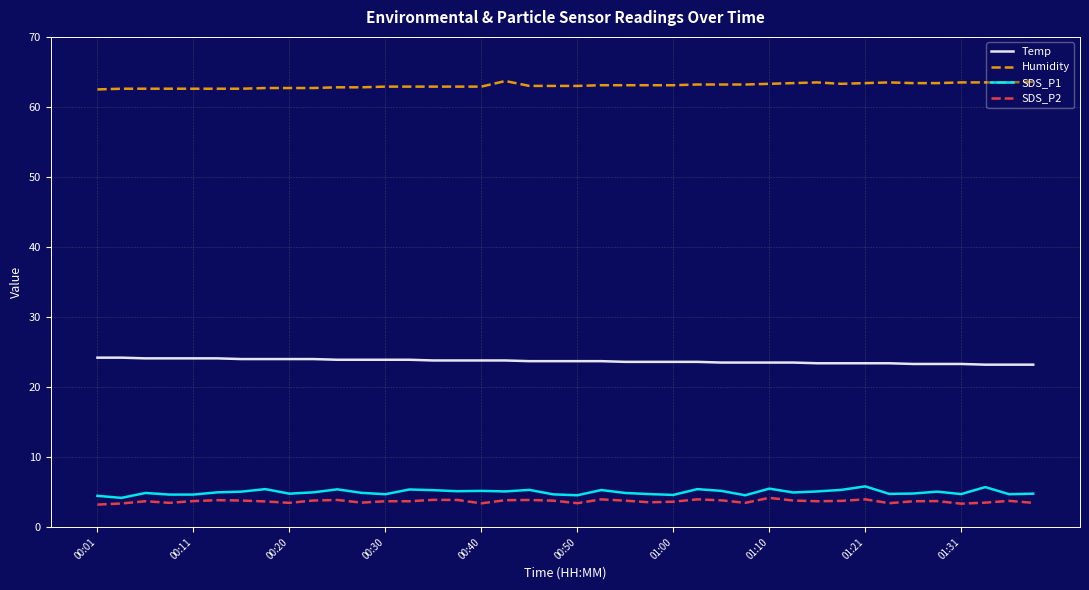

True or false: Humidity and SDS_P2 intersect in this chart.

False